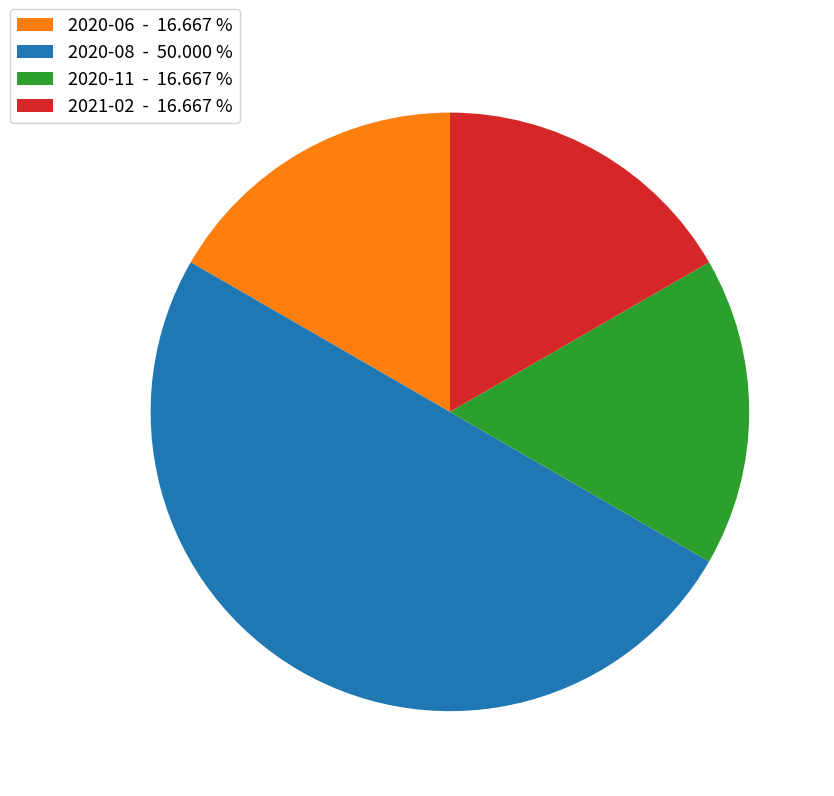

What is the largest slice in the pie chart?

2020-08